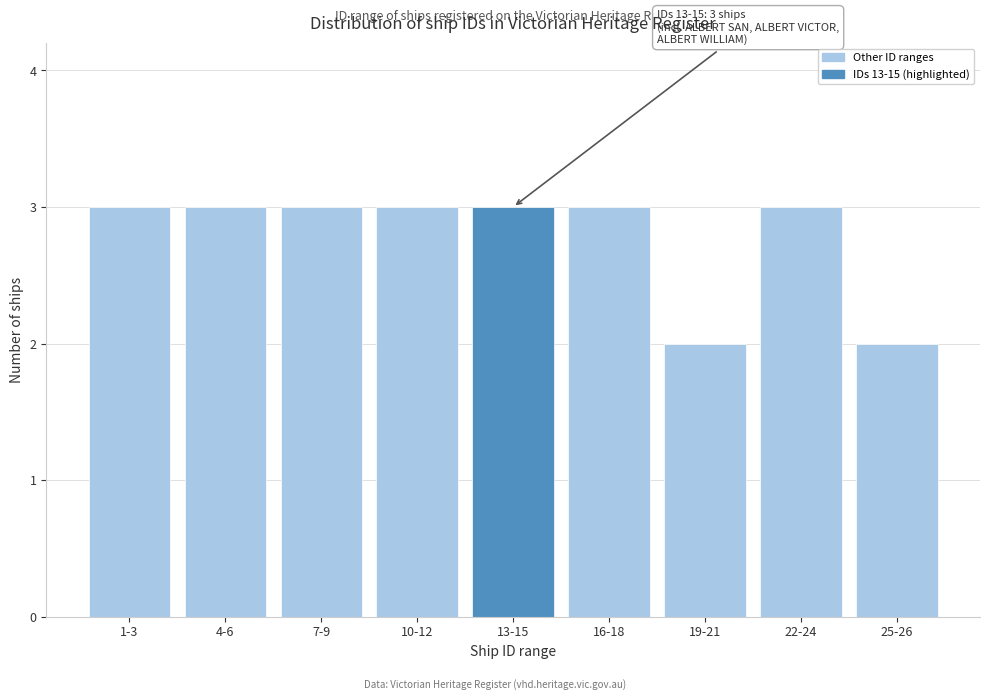

Reading left to right, what are all the values shown in this chart?

1-3=3	4-6=3	7-9=3	10-12=3	13-15=3	16-18=3	19-21=2	22-24=3	25-26=2